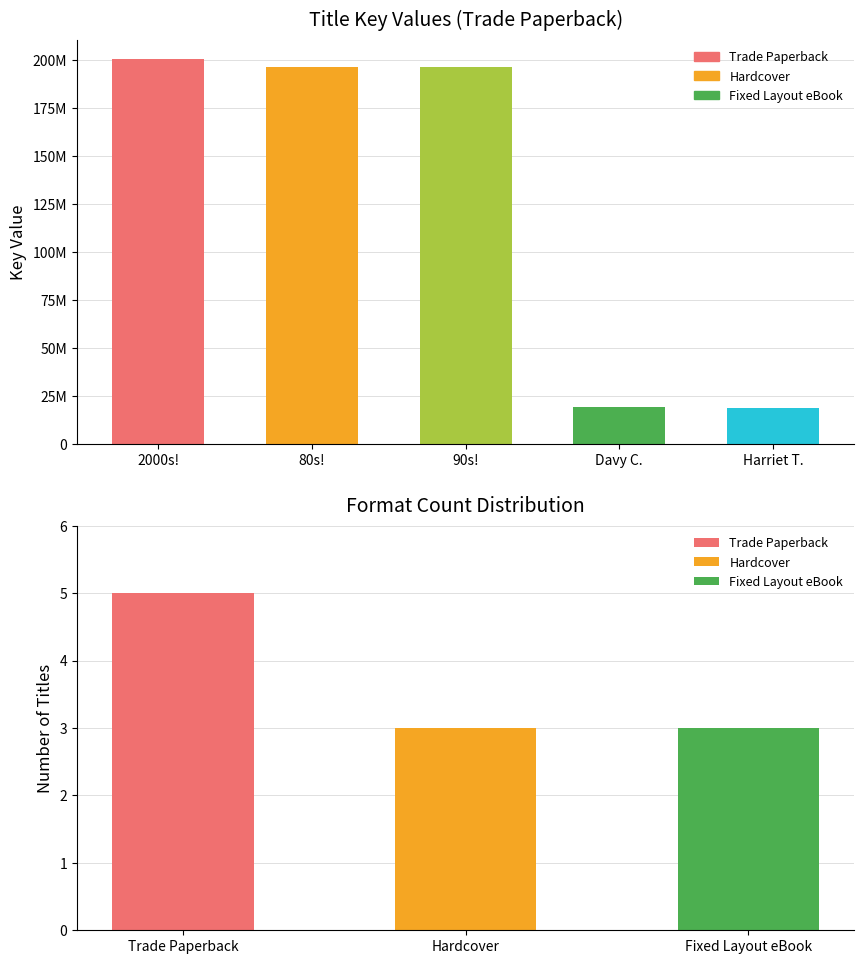

At which label is Trade Paperback closest to 109635159?

Awesome 80s!